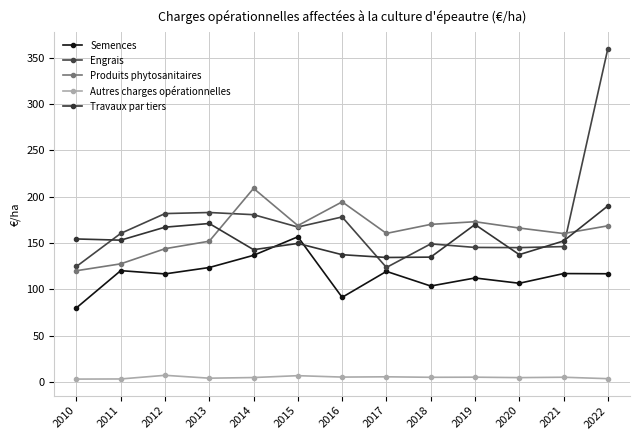

How many data points does each series have?

13